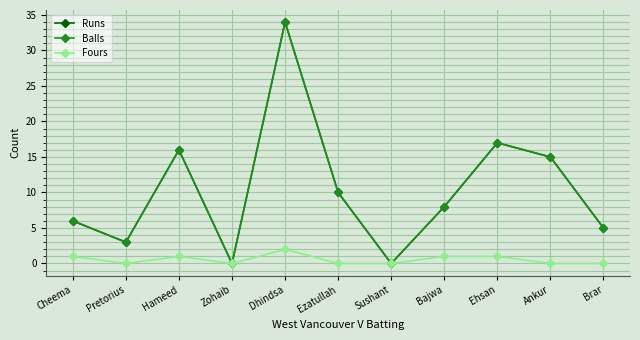

What is the maximum value shown in the chart?

34